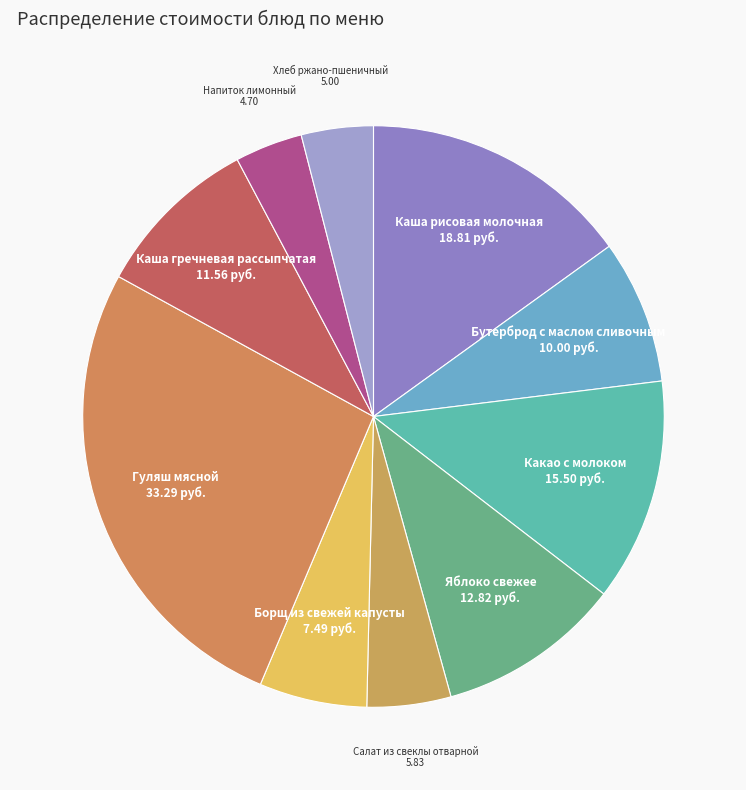

Between Яблоко свежее and Хлеб ржано-пшеничный, which is larger?

Яблоко свежее